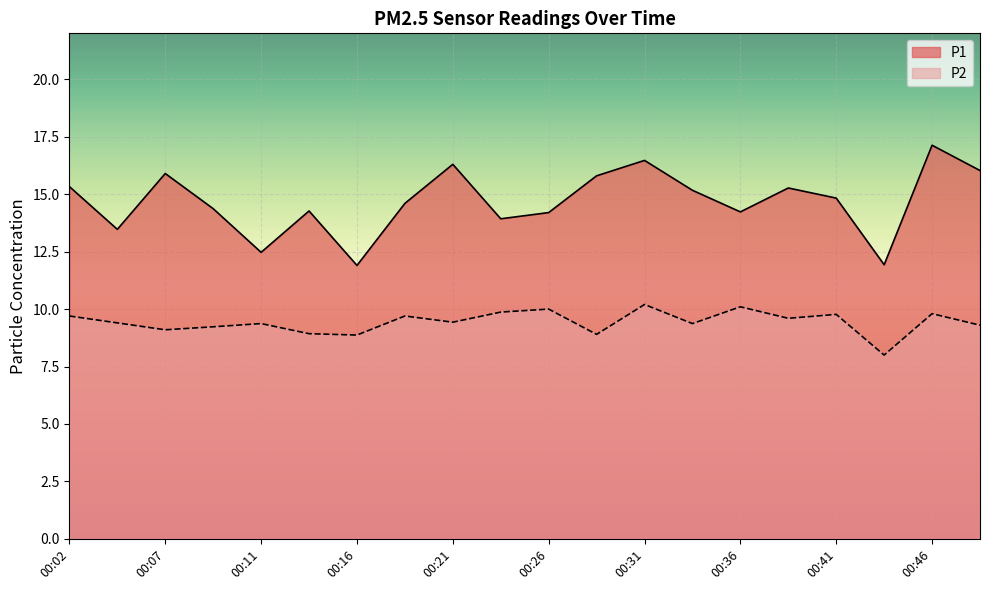

At which category is the sum across all series the highest?

00:46